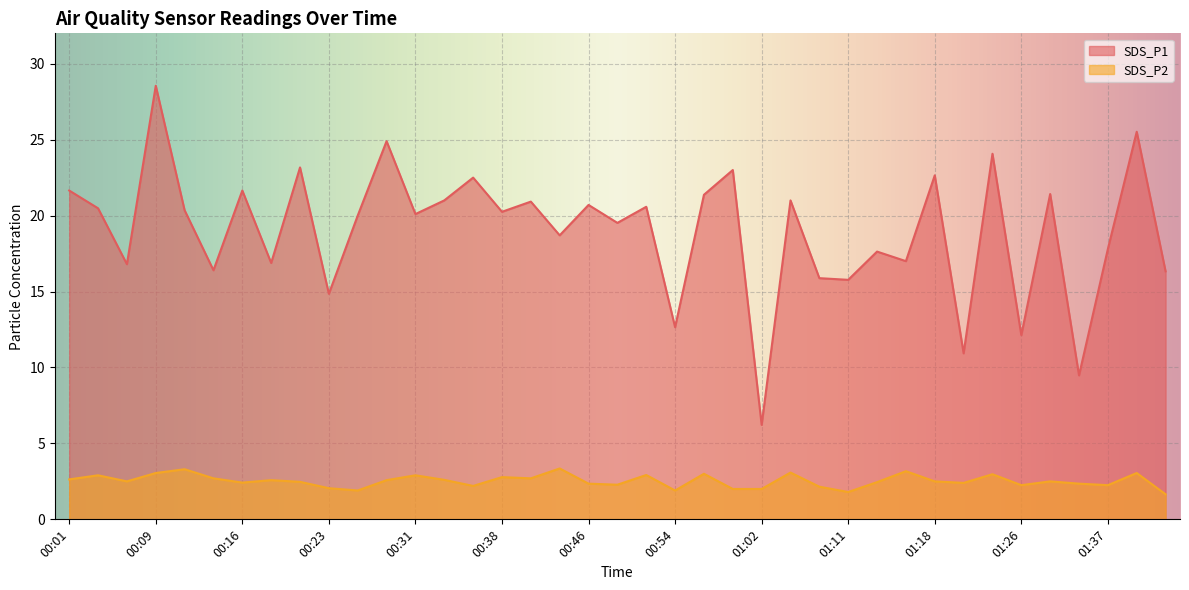

List the series in order of their peak value, highest first.

SDS_P1, SDS_P2